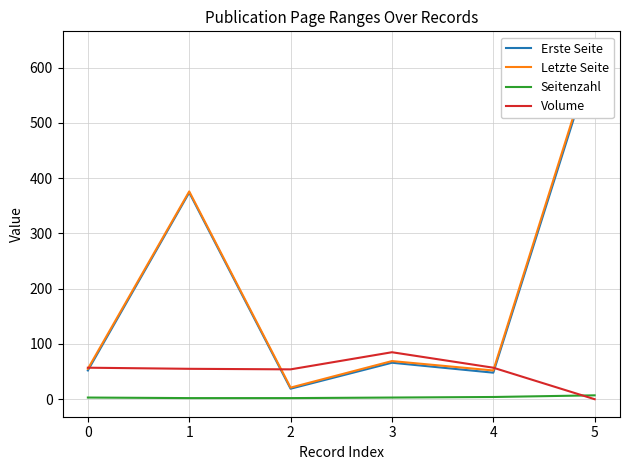

Which series ends up on top after the final intersection of Erste Seite and Volume?

Erste Seite